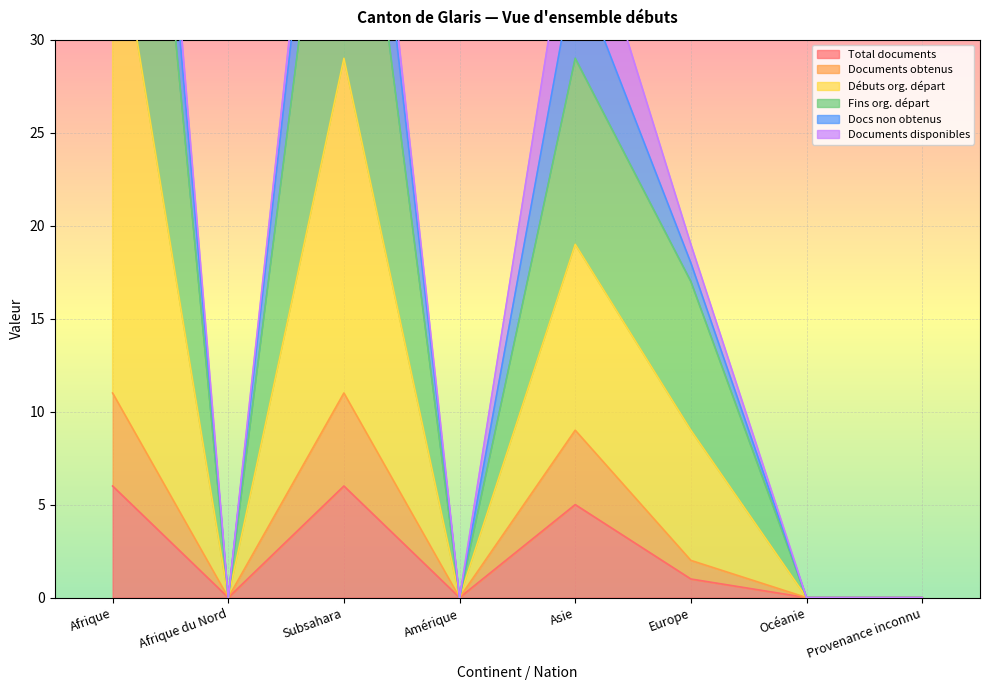

In Total documents, how many points are lower than both neighbors (excluding endpoints)?

2